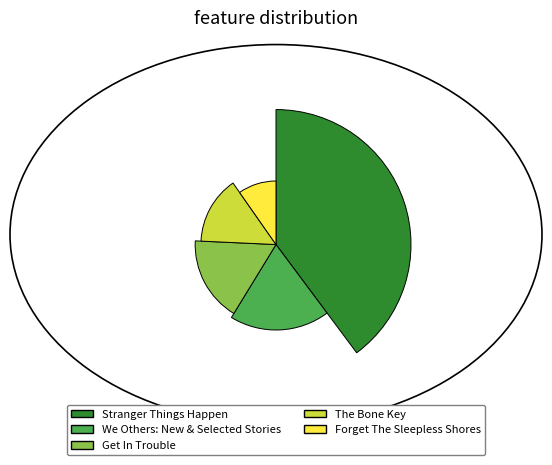

What is the change in value from Stranger Things Happen to We Others: New & Selected Stories?

-43